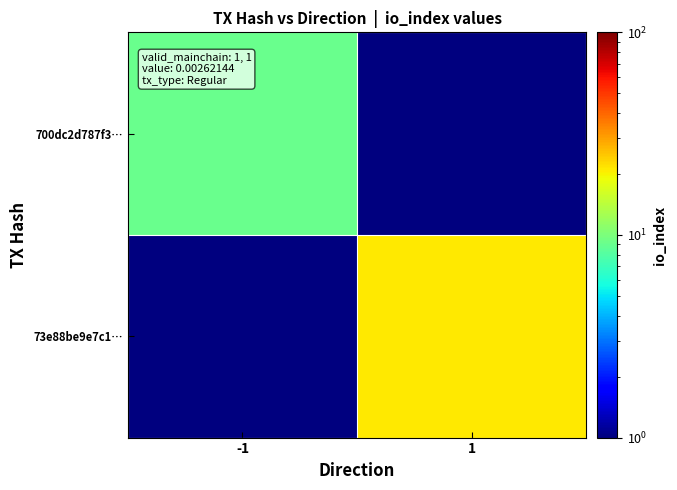

Which label corresponds to the smallest value in the chart?

1